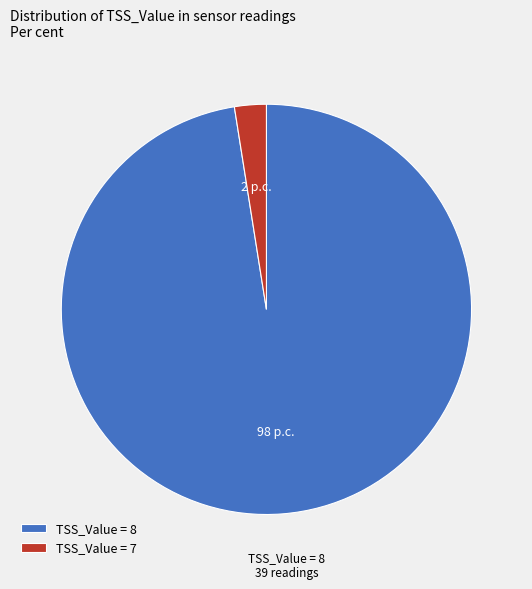

Which slice represents more than half of the pie?

TSS_Value = 8